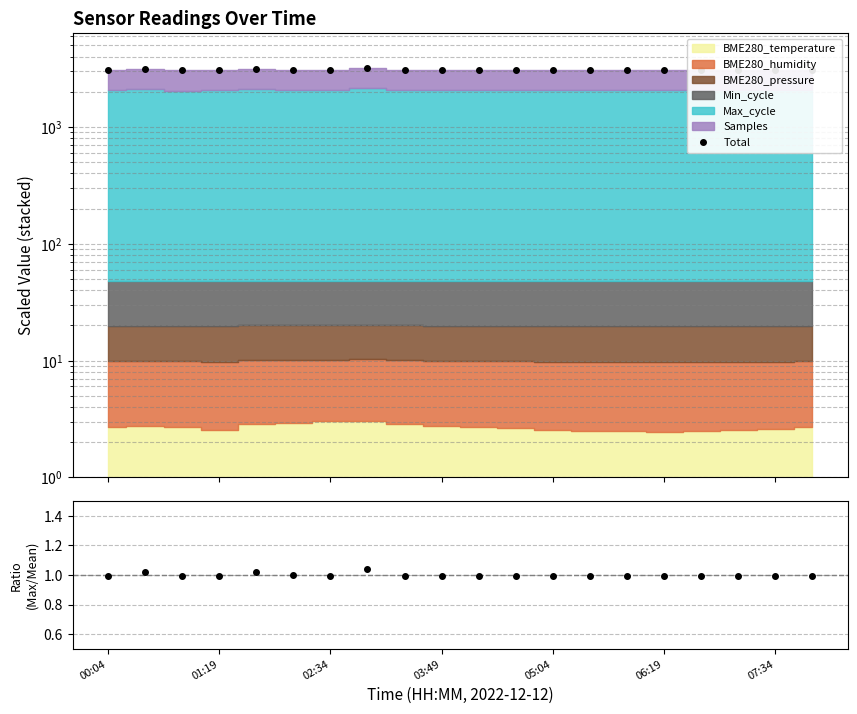

Which category has the highest value across all series?

7